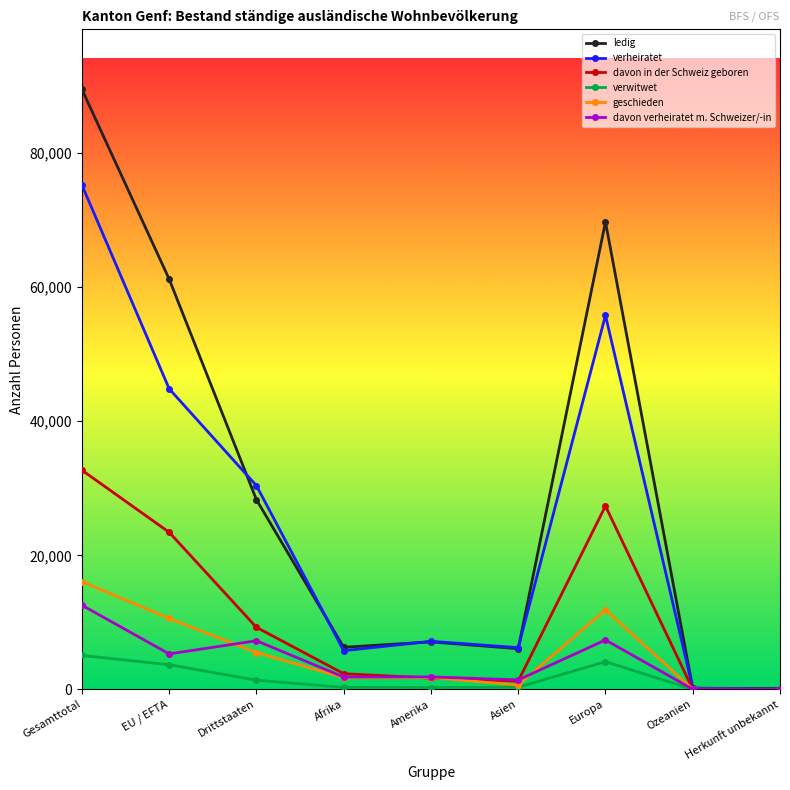

What are all the series names shown in the legend?

ledig, verheiratet, davon in der Schweiz geboren, verwitwet, geschieden, davon verheiratet m. Schweizer/-in